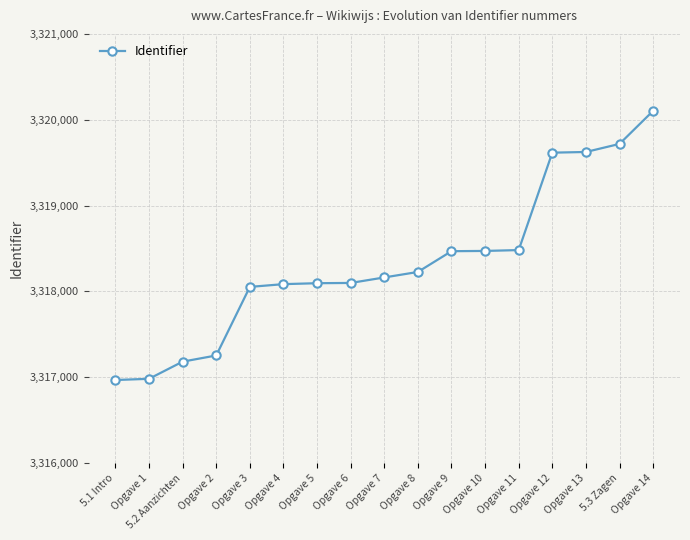

What is the greatest value displayed?

3320103